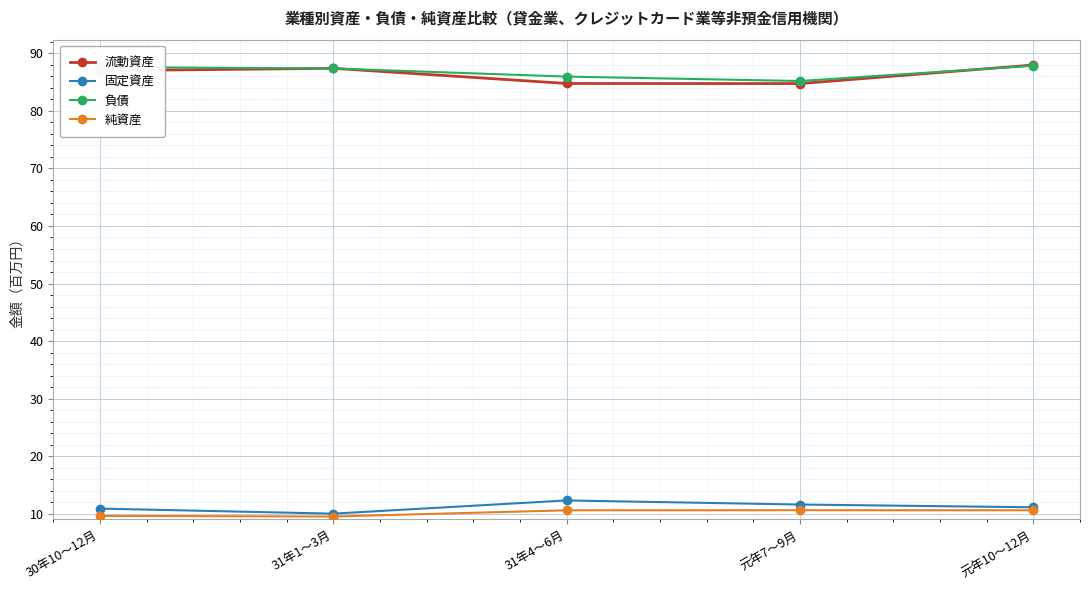

True or false: 負債 and 固定資産 cross at least once.

False